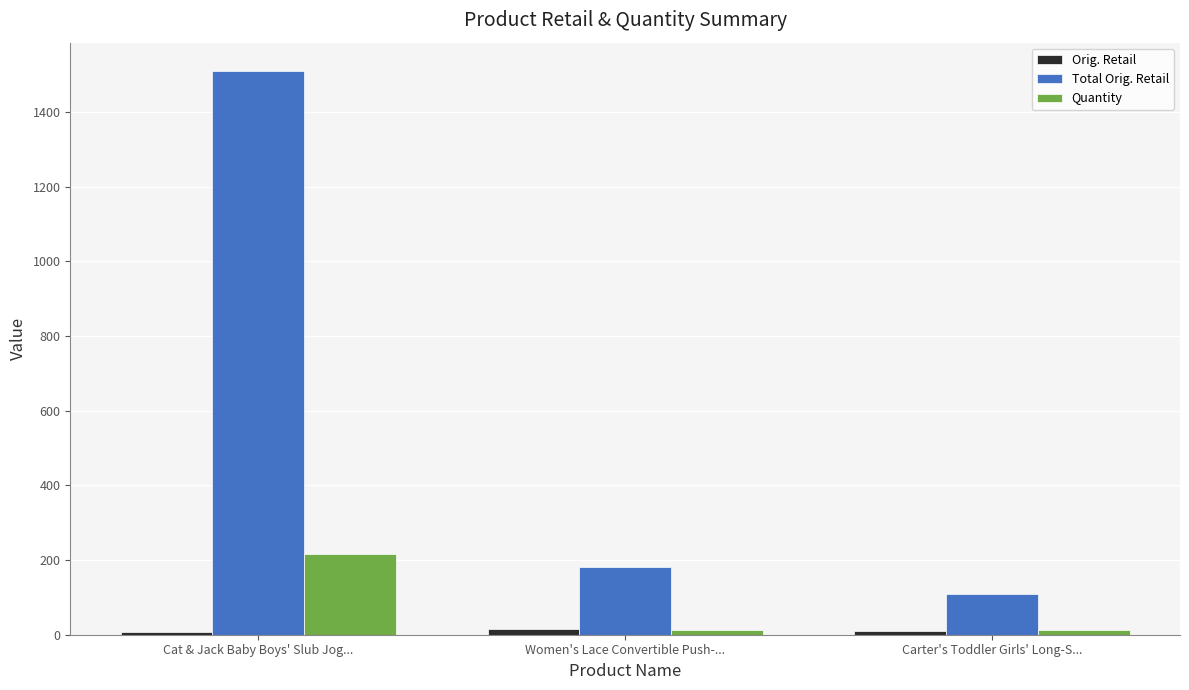

What is the maximum value shown in the chart?

1509.8